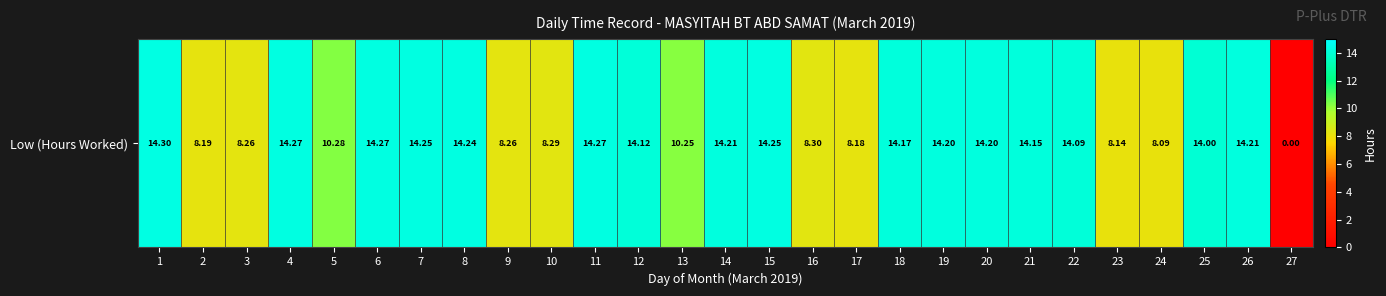

Reading left to right, what are all the values shown in this chart?

14.3	8.2	8.3	14.3	10.3	14.3	14.2	14.2	8.3	8.3	14.3	14.1	10.2	14.2	14.2	8.3	8.2	14.2	14.2	14.2	14.2	14.1	8.1	8.1	14.0	14.2	0.0